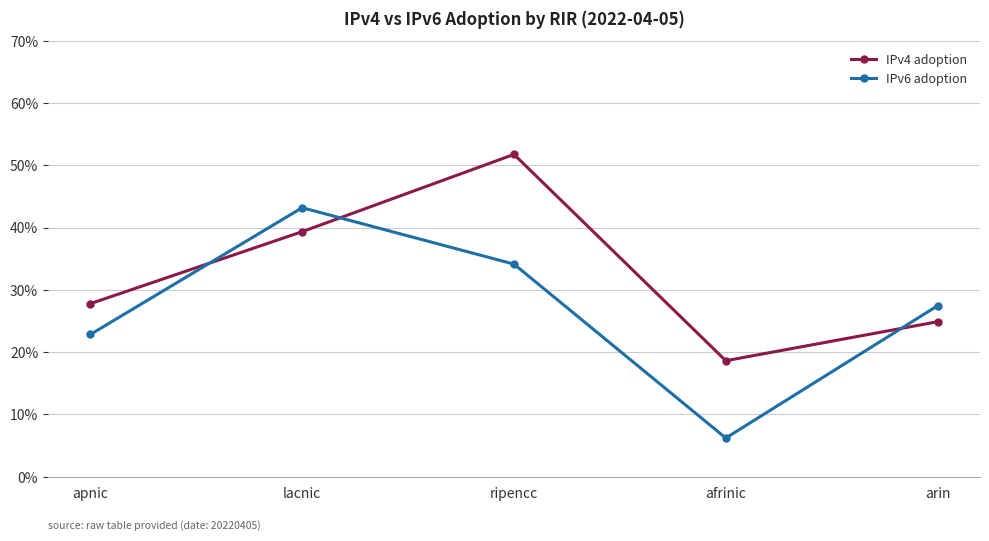

What are all the series names shown in the legend?

IPv4 adoption, IPv6 adoption